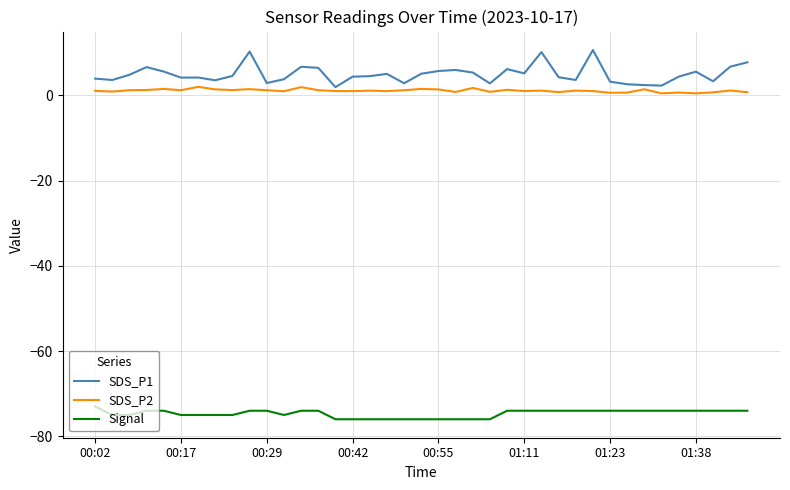

What is the maximum value for SDS_P2?

2.0